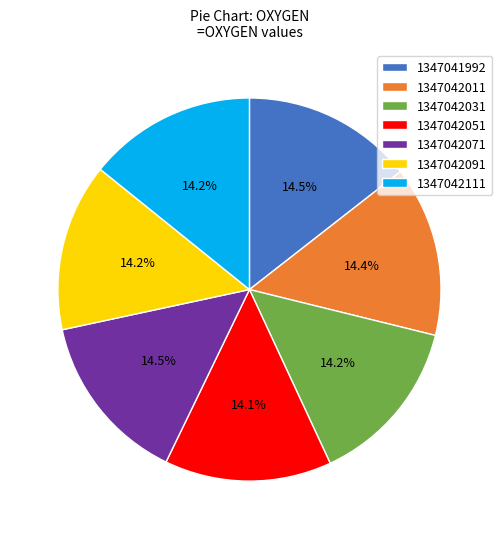

Approximately how many times larger is the value at 1347042111 compared to 1347042031?

1.0